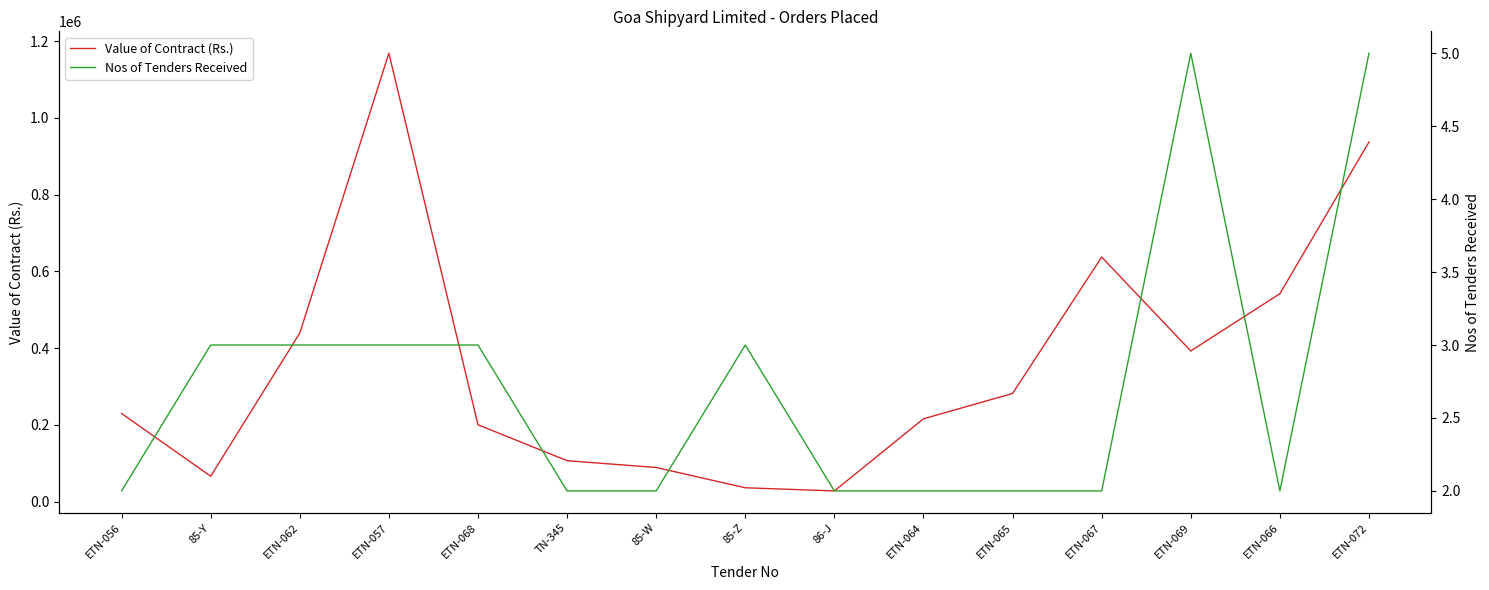

In Value of Contract (Rs.), how many points are higher than both neighbors (excluding endpoints)?

2